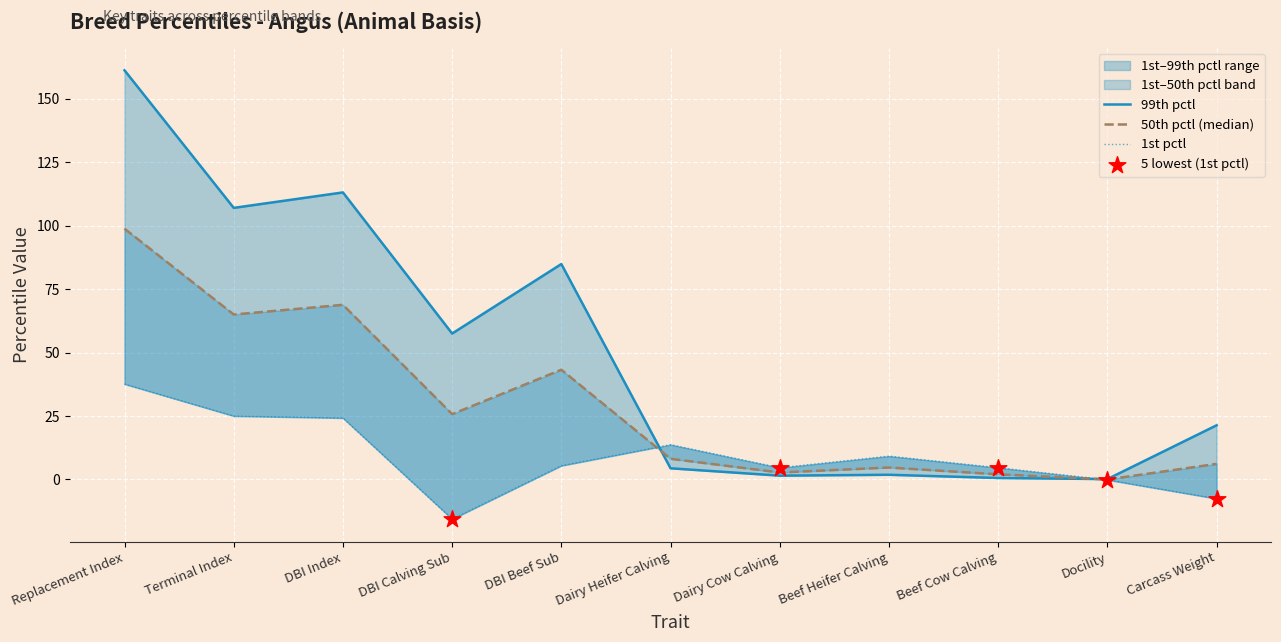

At which category is the sum across all series the highest?

Replacement Index